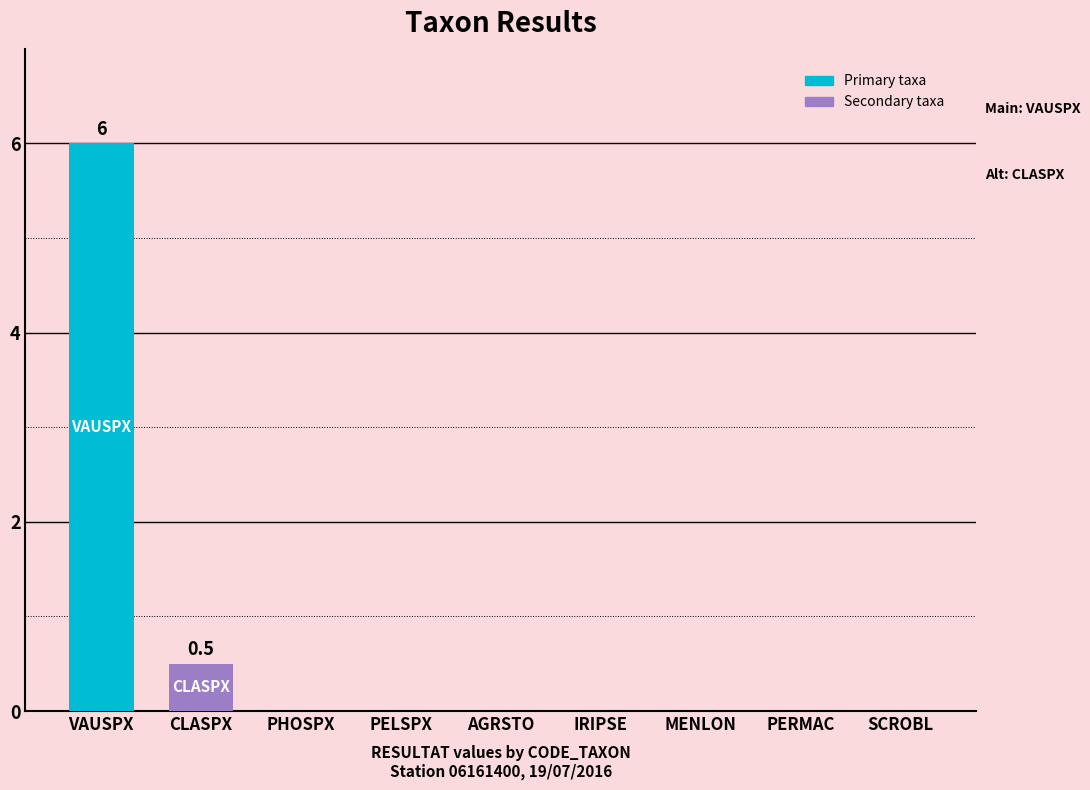

The chart shows a value of 0.0 at PELSPX. True or false?

True